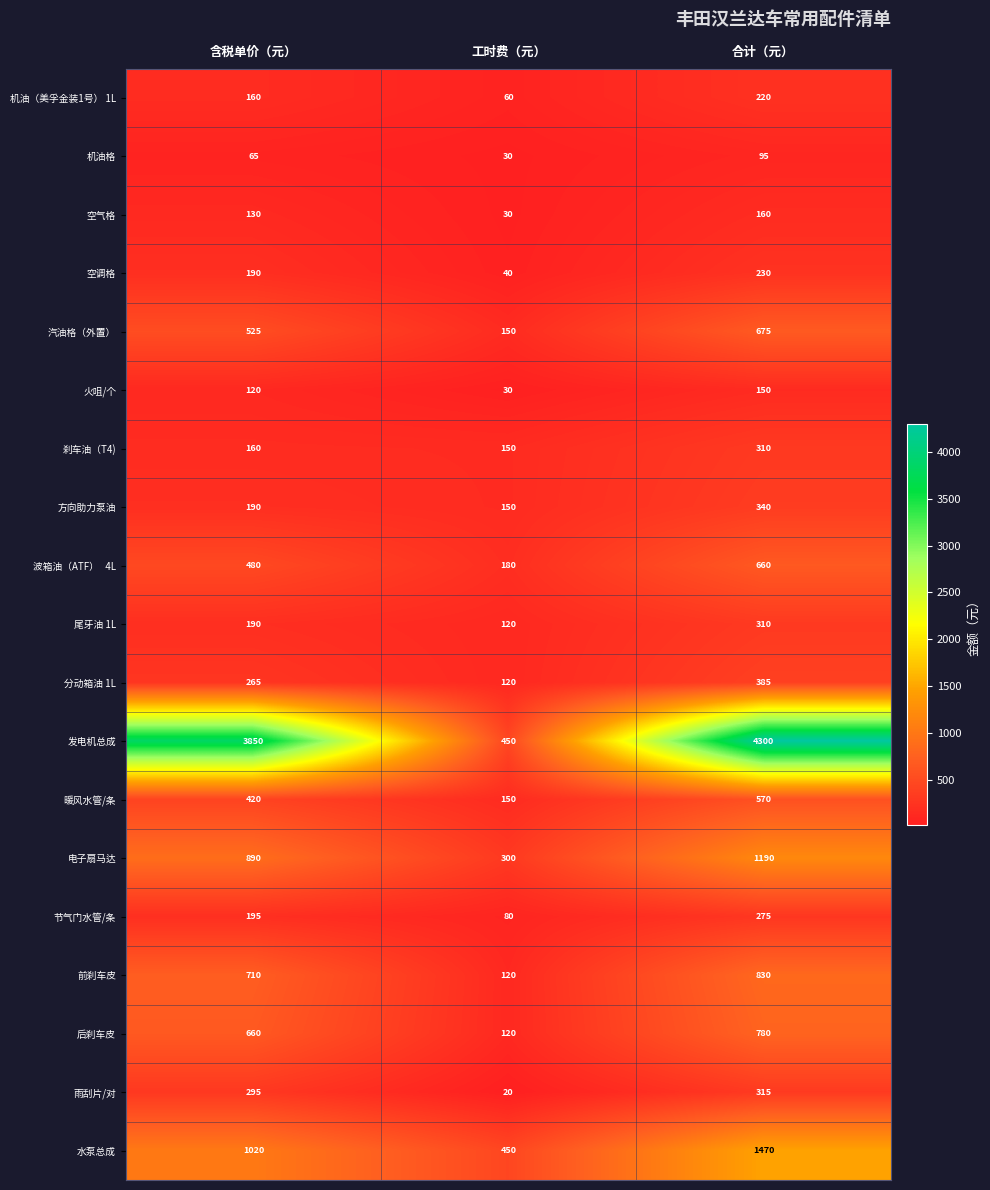

Which series has the largest range (max minus min)?

发电机总成